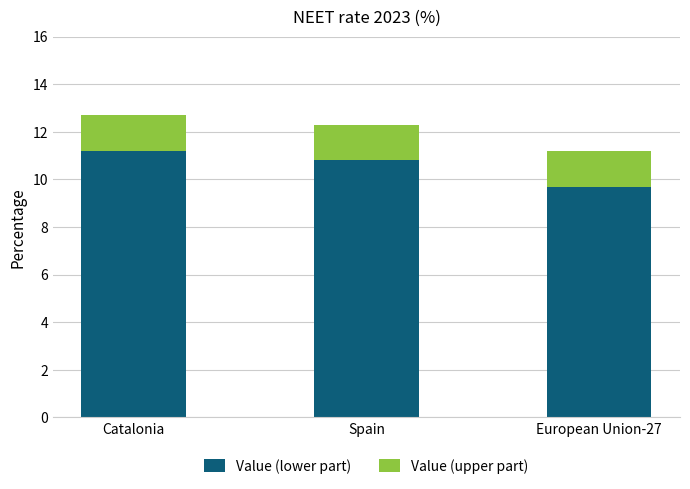

What is the difference between the second highest and minimum values in the Value (lower part) series?

1.1